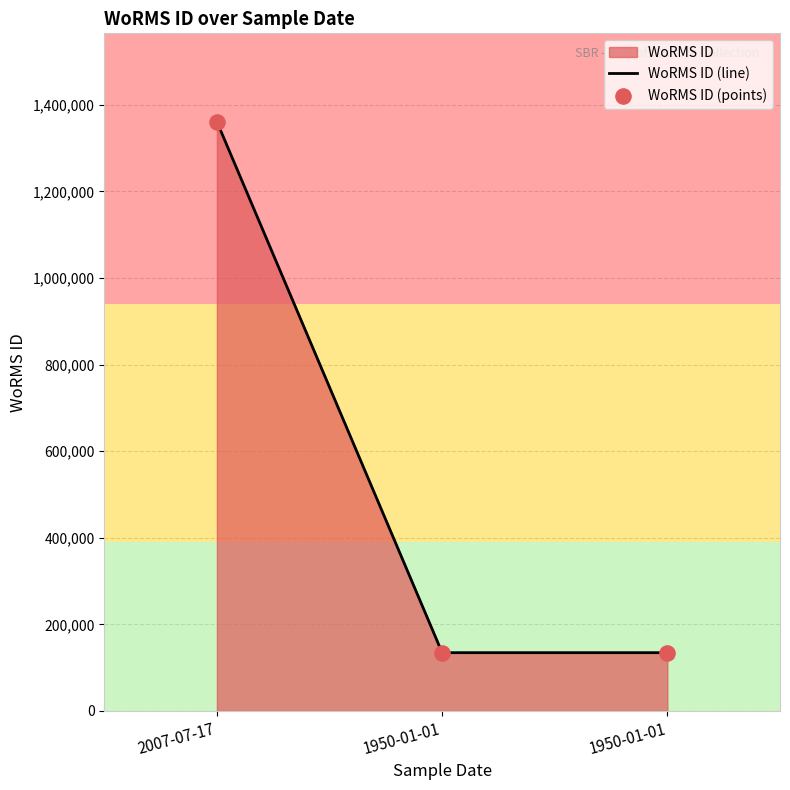

Which series reaches the minimum Y coordinate?

WoRMS ID (line)